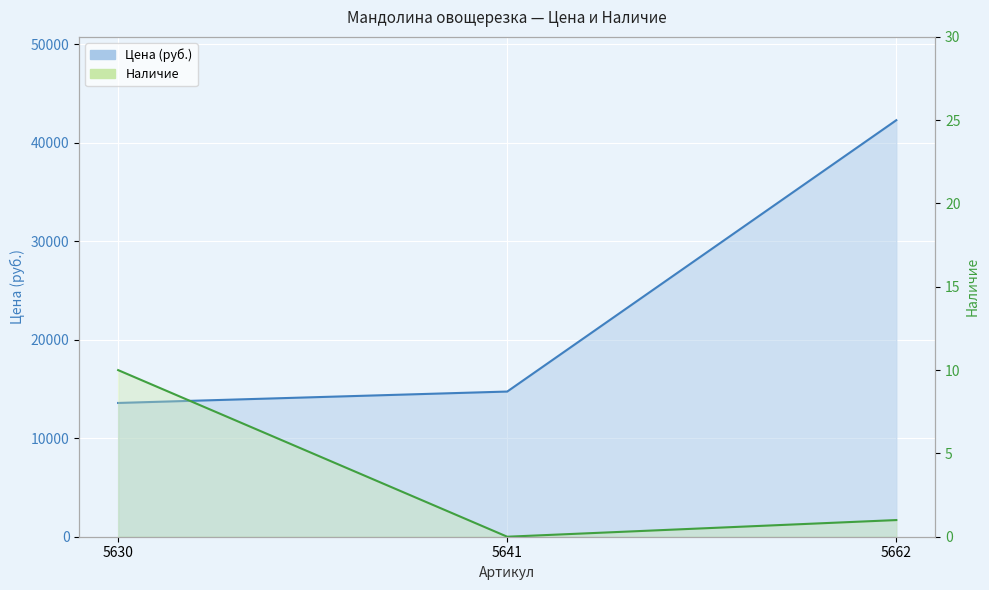

How many data points in Цена are above 14743?

1